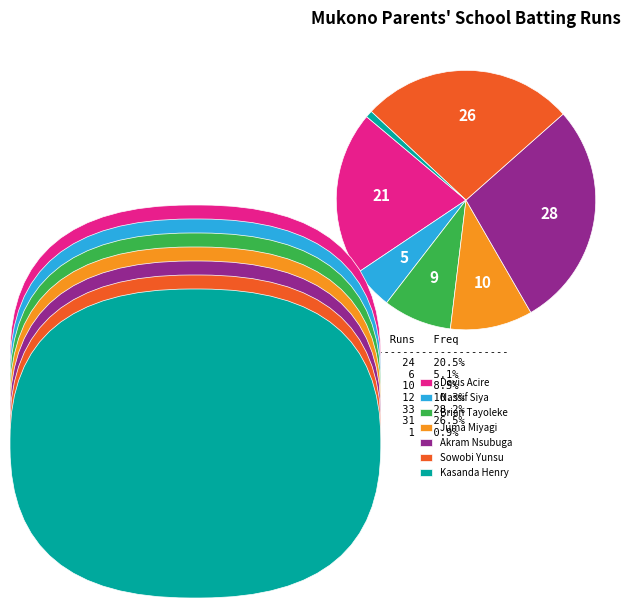

Is the sum of Kasanda Henry and Juma Miyagi greater than half?

No